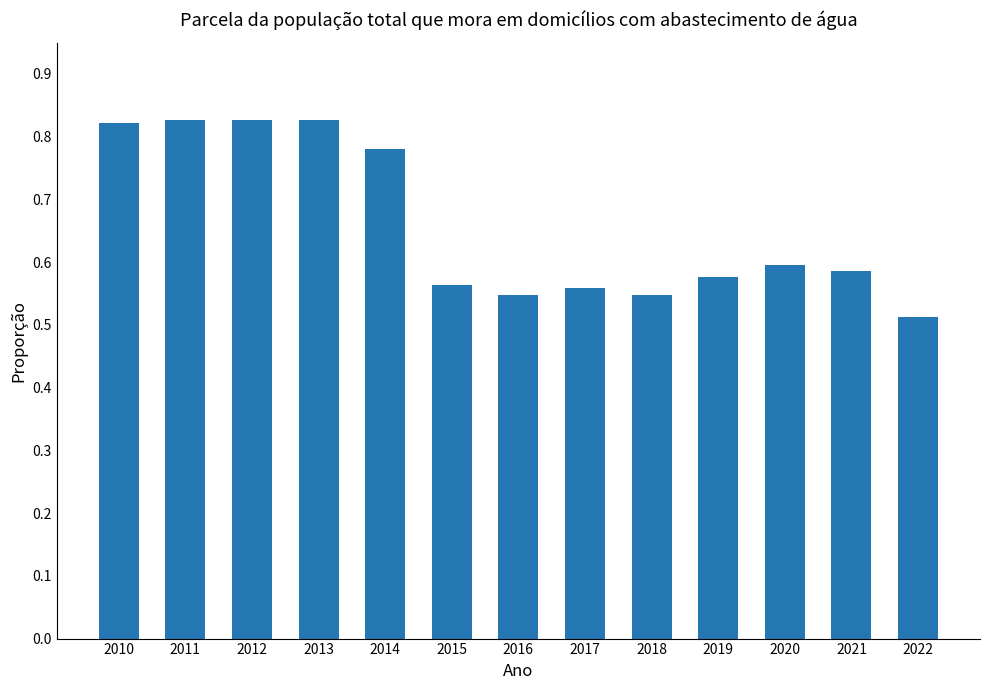

Which has a higher value, 2012 or 2017?

2012